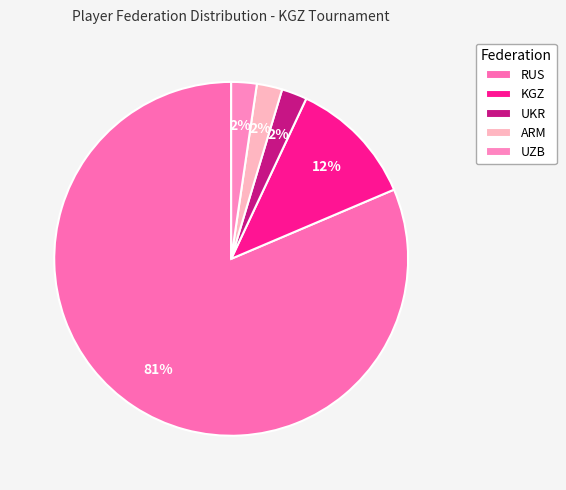

What percentage is the UZB slice, to the nearest percent?

2%